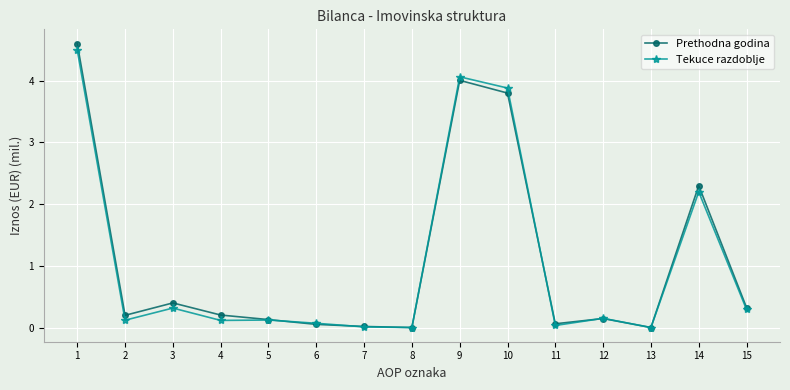

What is the maximum value shown in the chart?

4.6